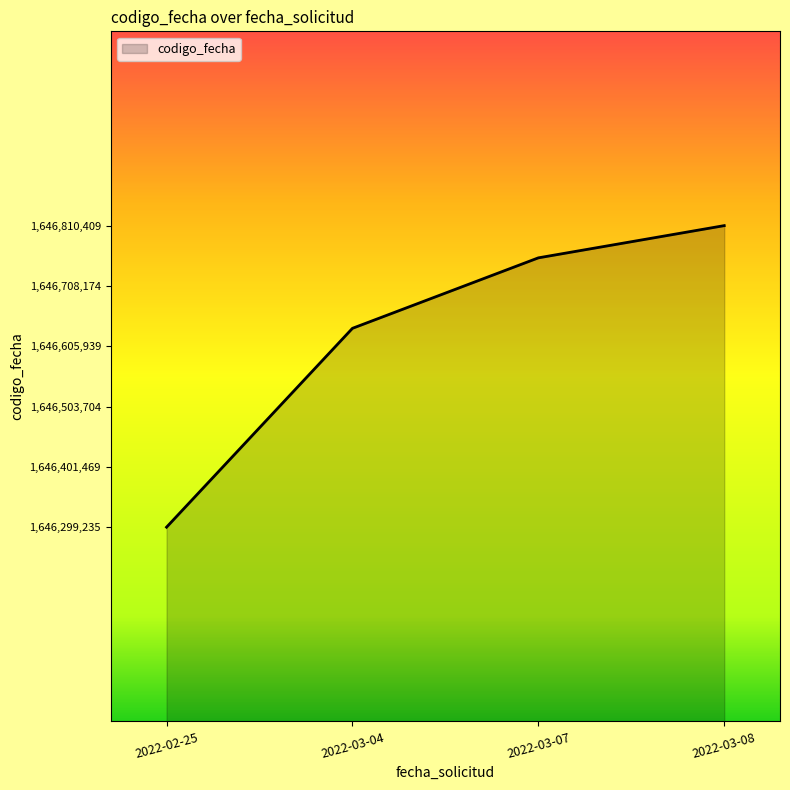

Which label corresponds to the smallest value in the chart?

2022-02-25